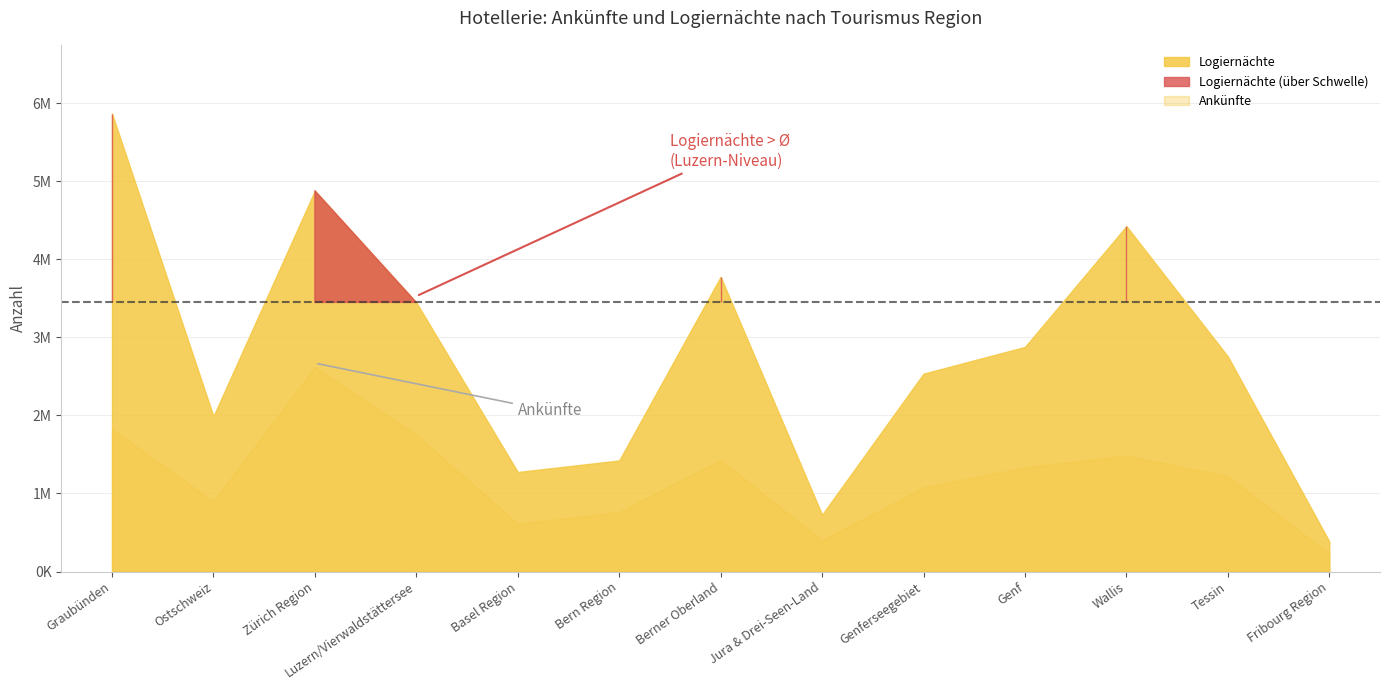

Reading right to left, extract all data points from this chart.

Ankünfte: Fribourg Region=225770	Tessin=1219780	Wallis=1485543	Genf=1334025	Genferseegebiet=1077327	Jura & Drei-Seen-Land=398037	Berner Oberland=1427430	Bern Region=761924	Basel Region=611911	Luzern/Vierwaldstättersee=1750833	Zürich Region=2619878	Ostschweiz=895962	Graubünden=1824122
Logiernächte: Fribourg Region=386110	Tessin=2755651	Wallis=4424729	Genf=2877612	Genferseegebiet=2535006	Jura & Drei-Seen-Land=727912	Berner Oberland=3776343	Bern Region=1422957	Basel Region=1274821	Luzern/Vierwaldstättersee=3447702	Zürich Region=4879077	Ostschweiz=1989105	Graubünden=5867775